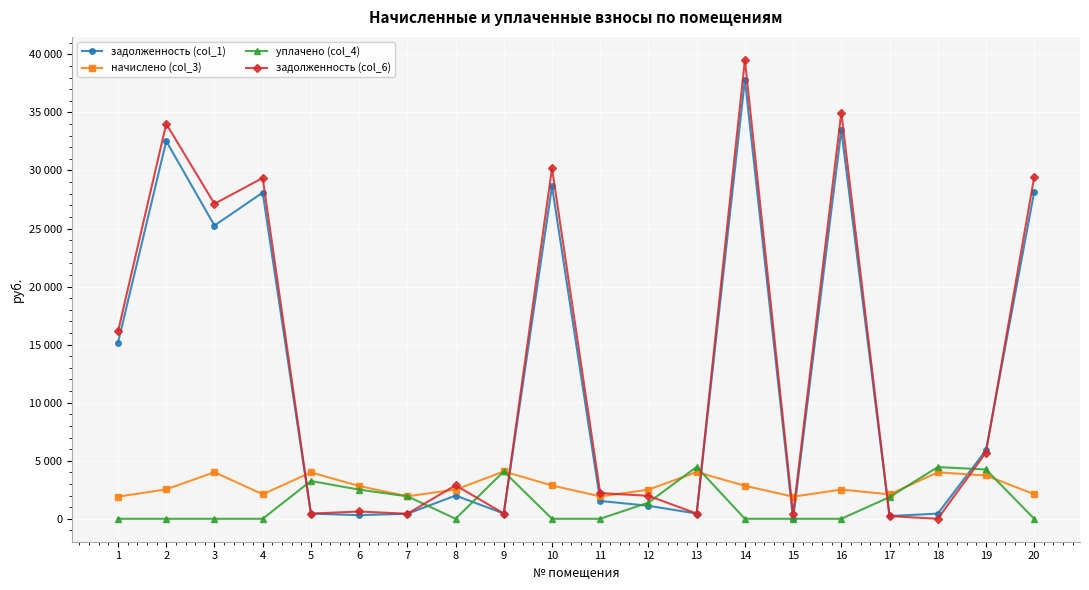

Where do задолженность (col_6) and начислено (col_3) first cross each other?

4 and 5